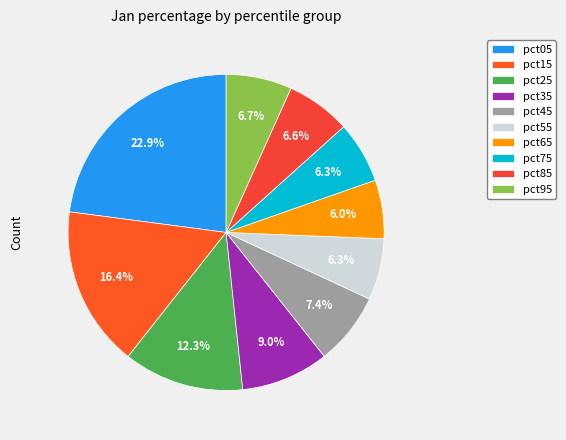

Approximately how many times larger is the value at pct75 compared to pct55?

1.0